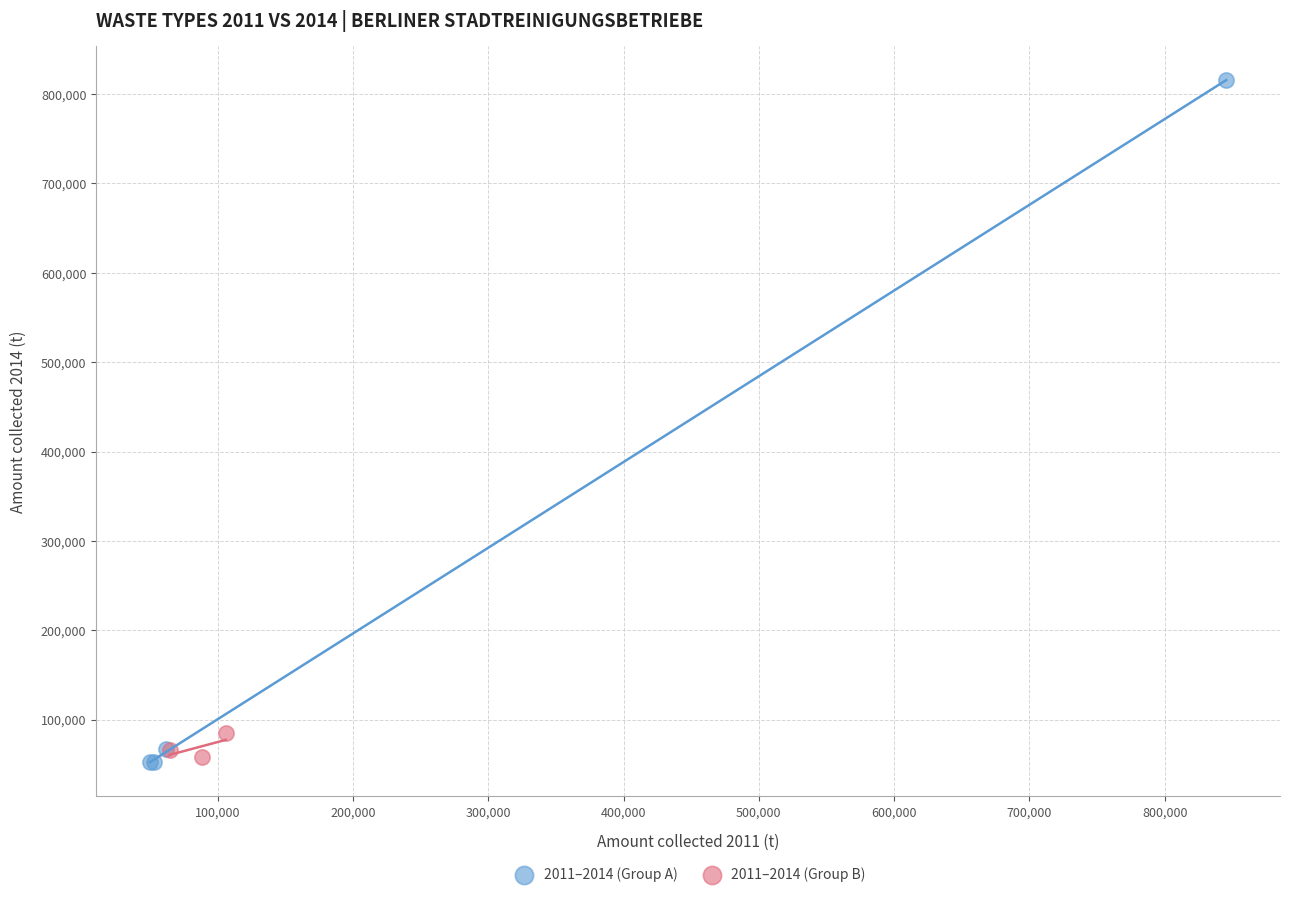

Which series contains the highest Y value?

2011–2014 (Group A)